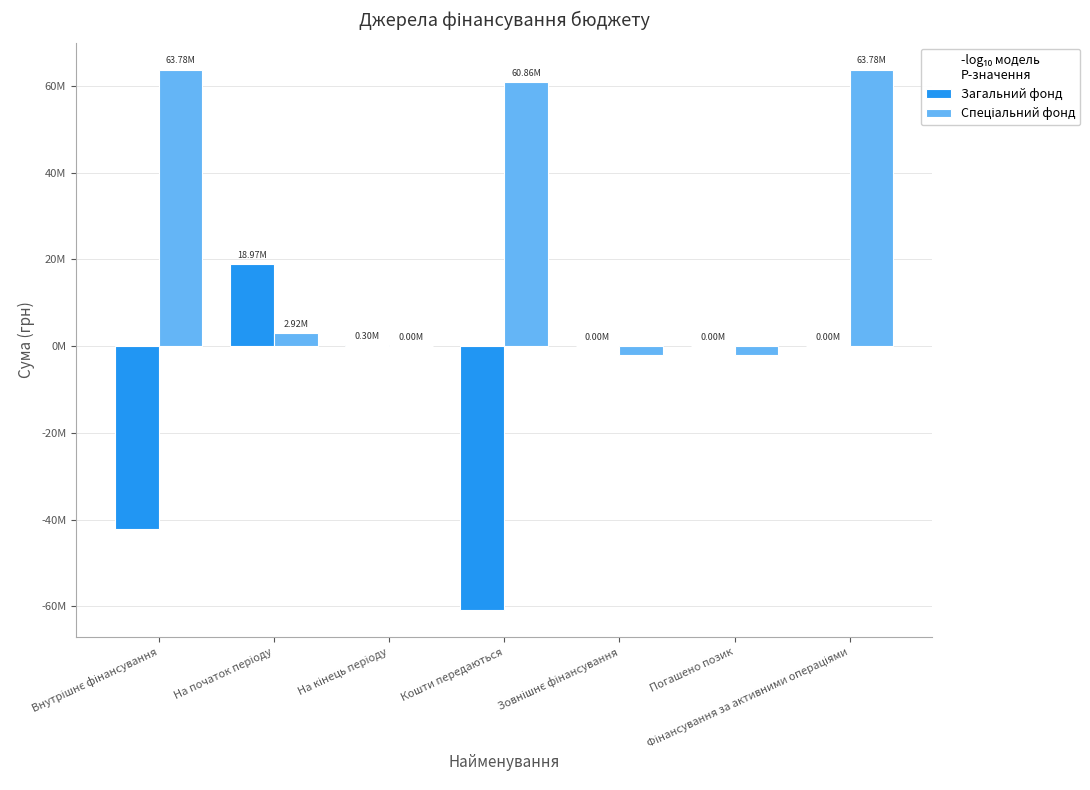

Reading right to left, transcribe all the data shown in this chart.

Загальний фонд: 0.0	0.0	0.0	-60859013.0	300000.0	18967226.0	-42191787.0
Спеціальний фонд: 63775133.3	-2121430.0	-2121430.0	60859013.0	0.0	2916120.3	63775133.3